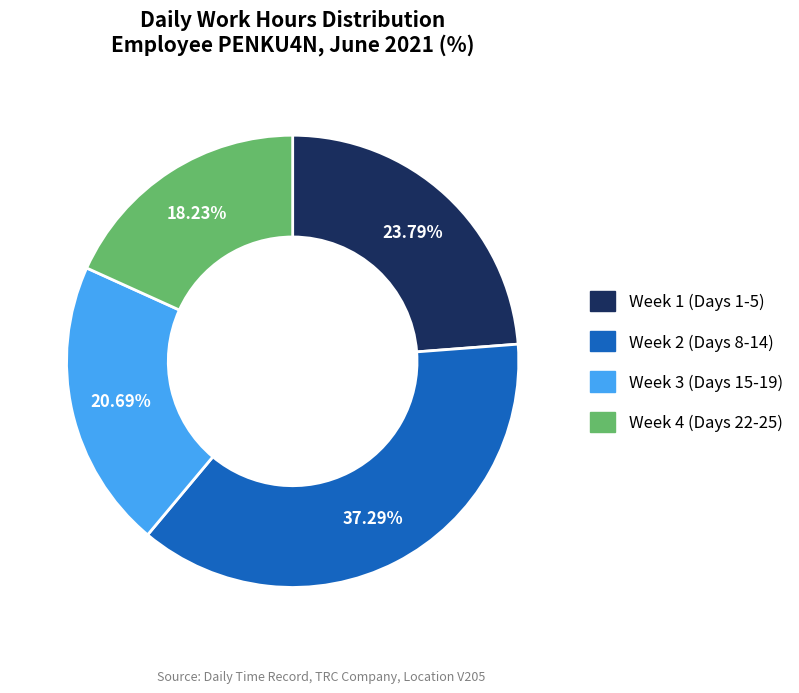

Is there a majority slice in this chart?

No